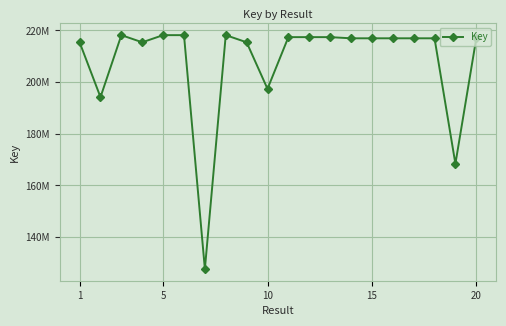

What is the smallest value displayed?

127677268